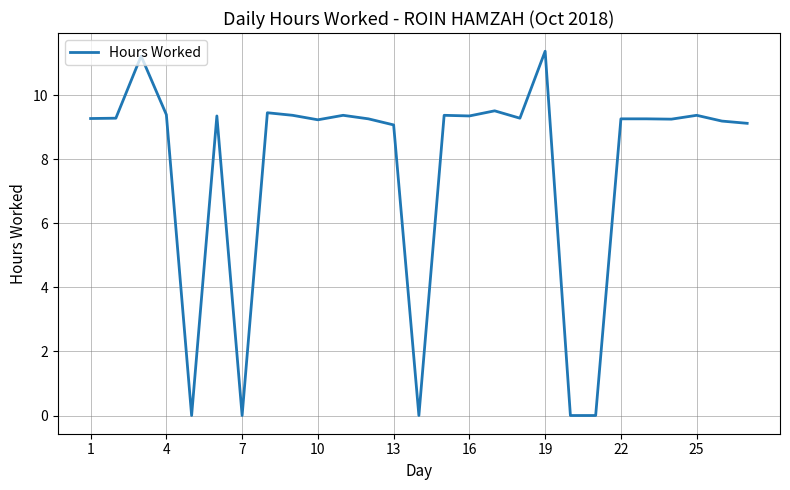

What is the average value?

7.7